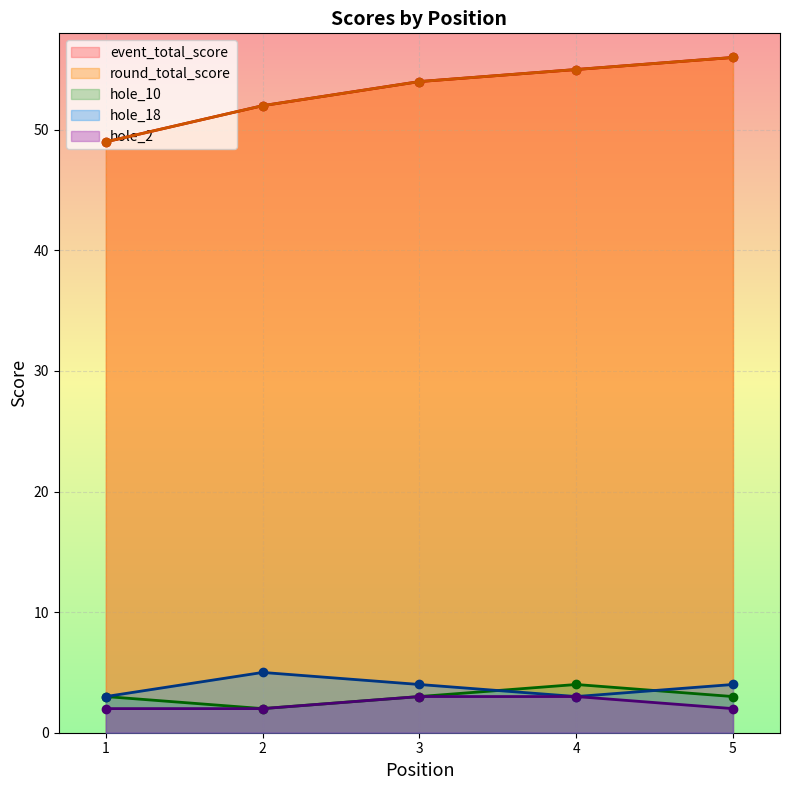

List the labels in order of round_total_score value, smallest first.

1, 2, 3, 4, 5